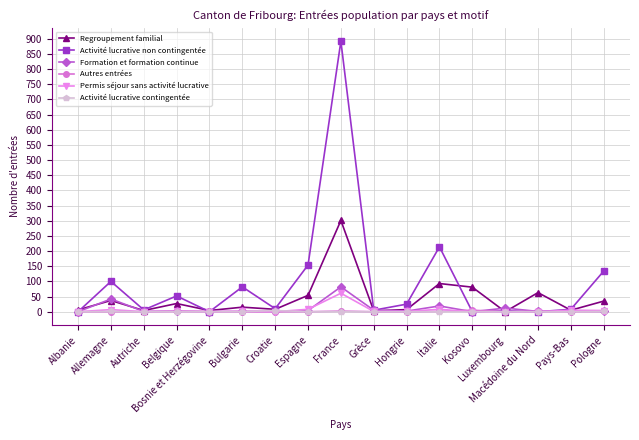

What are all the series names shown in the legend?

Regroupement familial, Activité lucrative non contingentée, Formation et formation continue, Autres entrées, Permis séjour sans activité lucrative, Activité lucrative contingentée